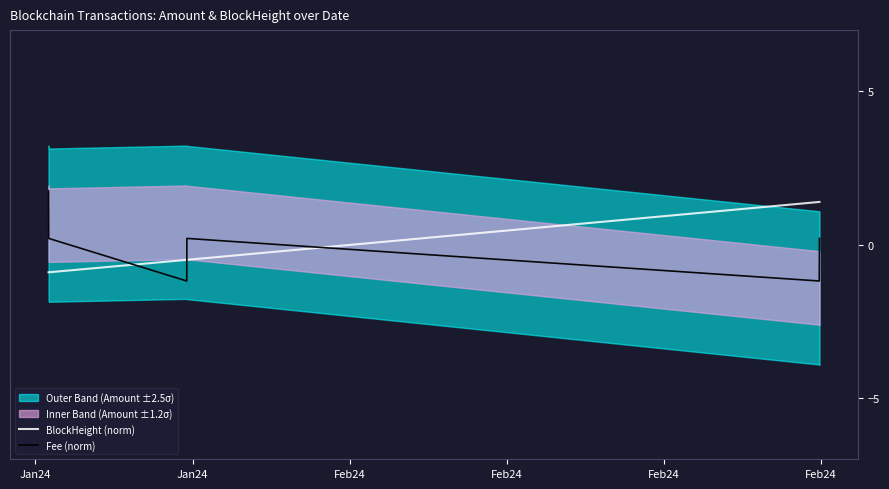

After their last crossing, which series has the higher values: BlockHeight (norm) or Fee (norm)?

BlockHeight (norm)